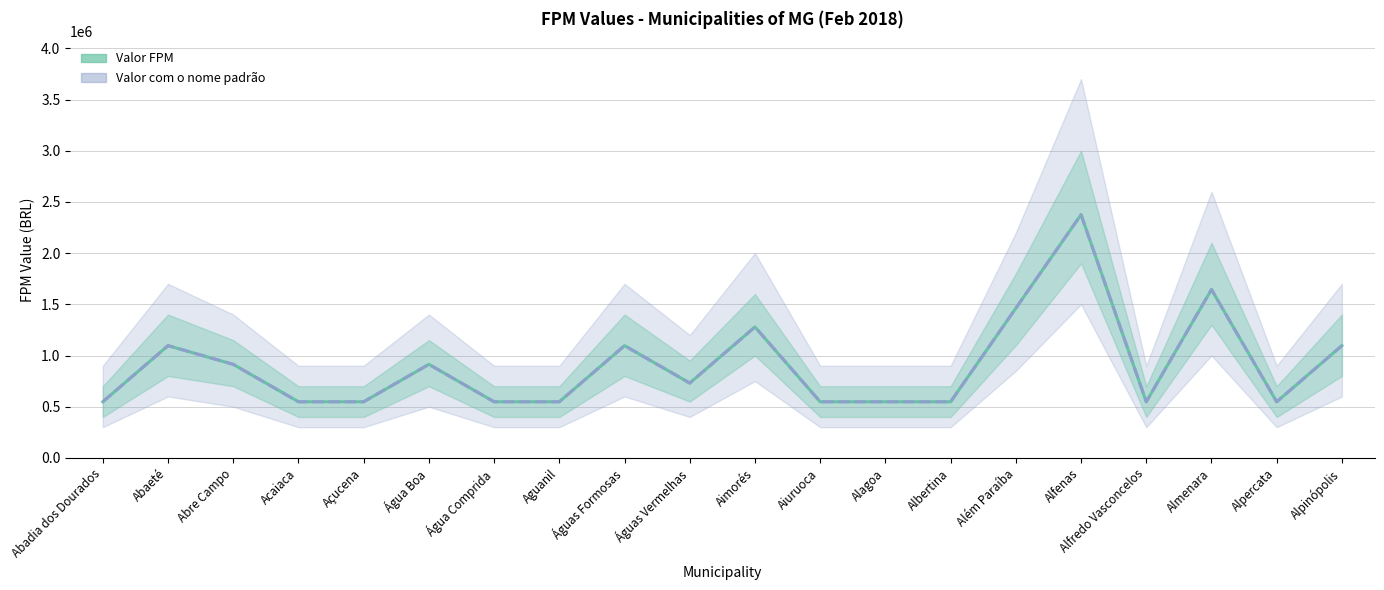

What is the highest value of the Valor FPM (linha) series?

2375623.3